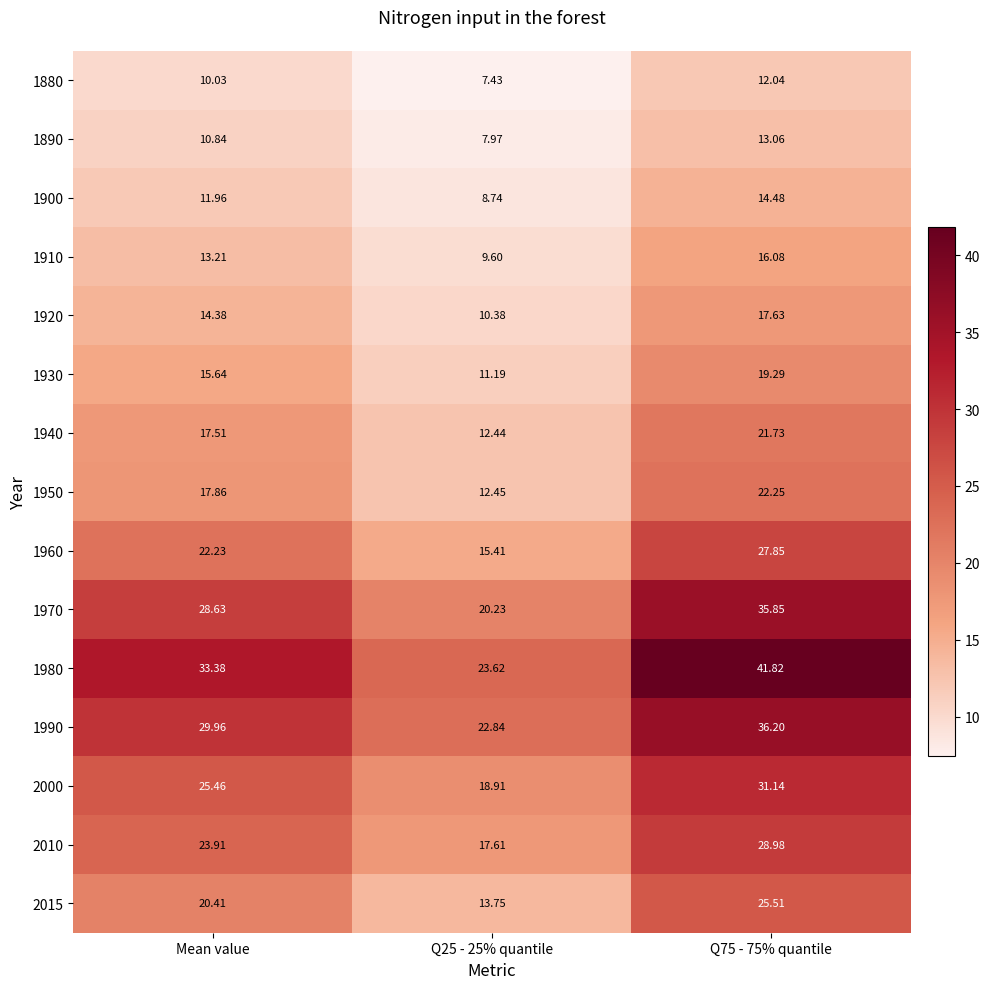

Where does the 1880 series first go above 10?

Mean value